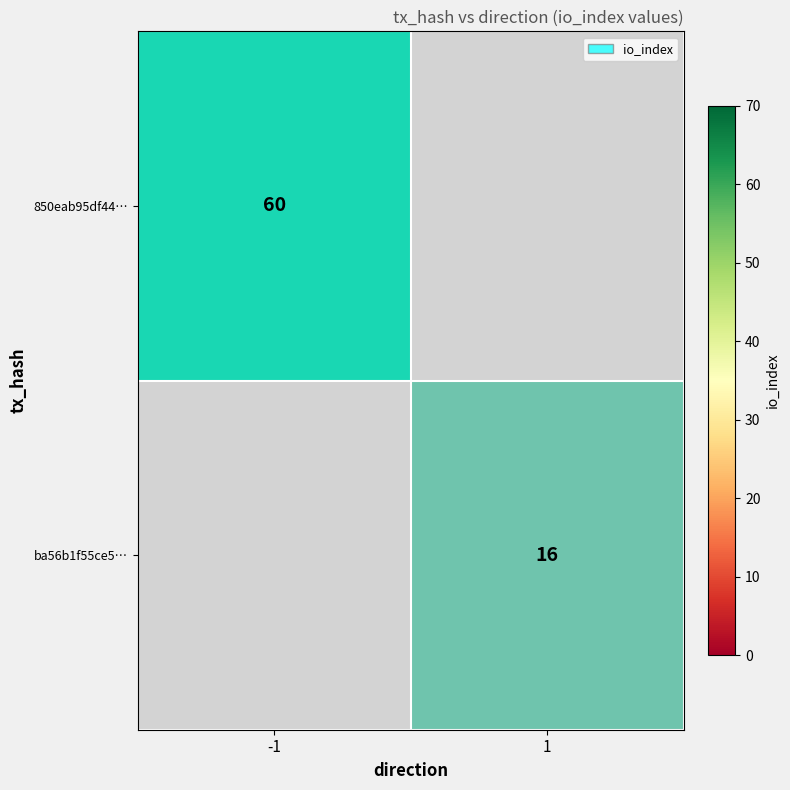

True or false: 850eab95df44… has a value of 84 at -1.

False